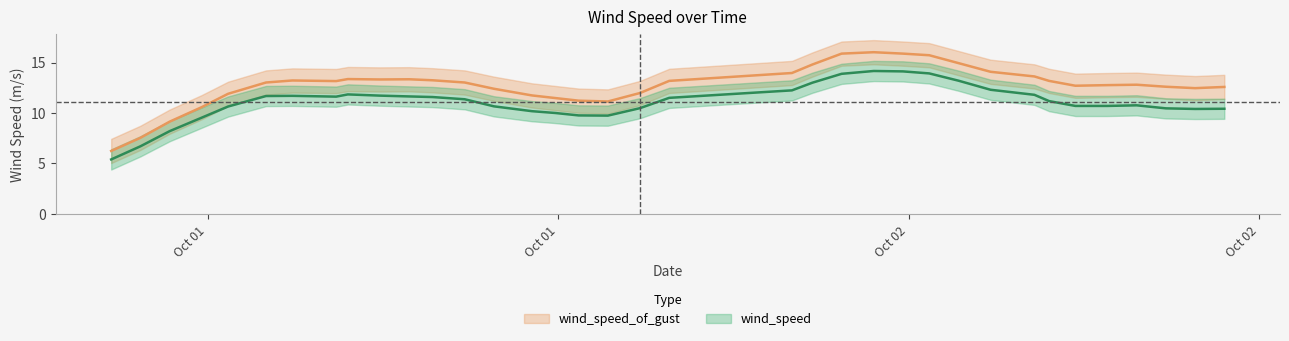

In wind_speed_of_gust, how many points are higher than both neighbors (excluding endpoints)?

9